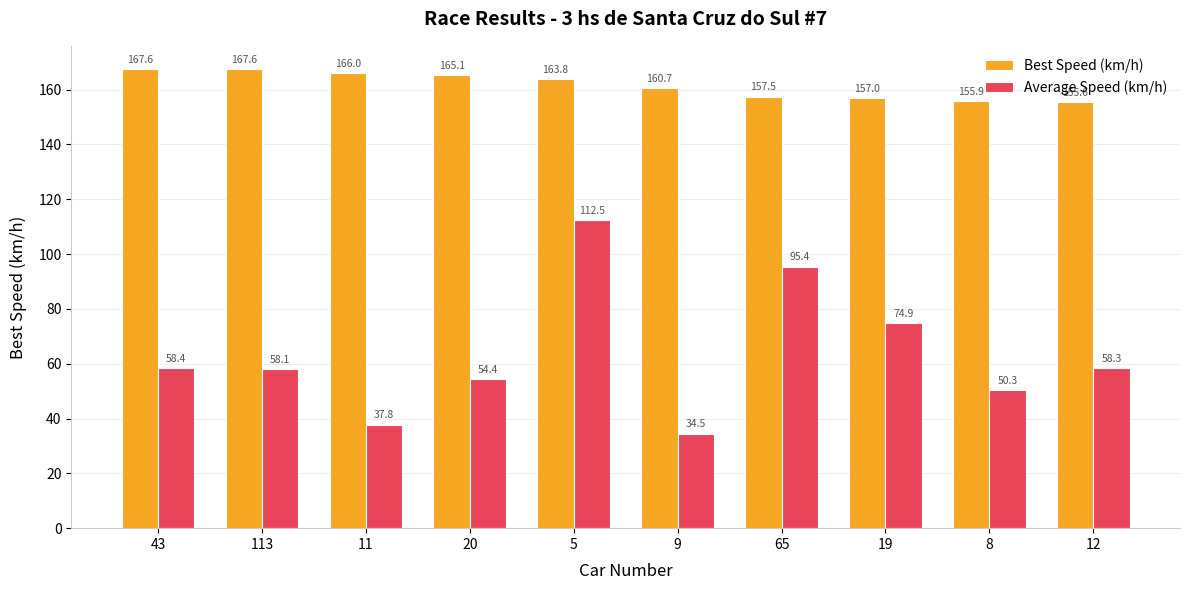

At 113, list the series in order from largest to smallest.

Best Speed (km/h), Average Speed (km/h)